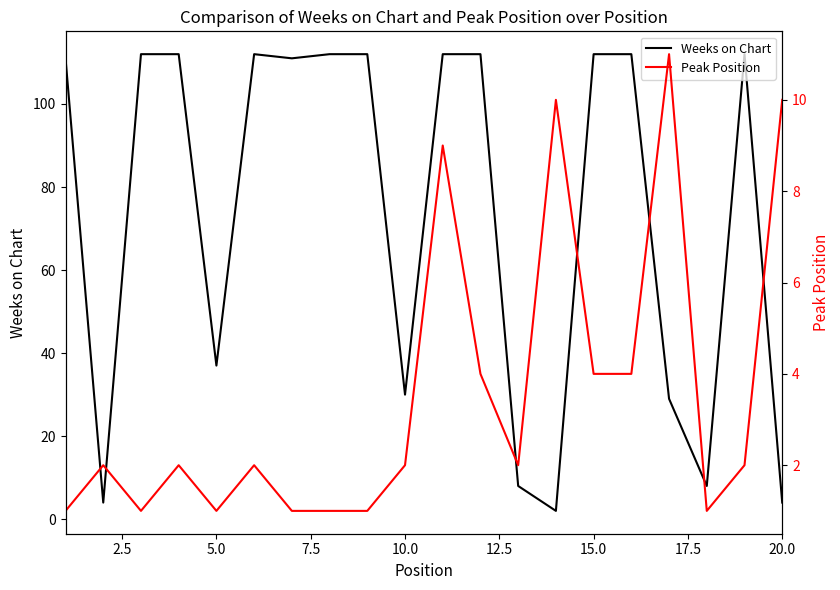

True or false: Peak Position and Weeks on Chart cross at least once.

True